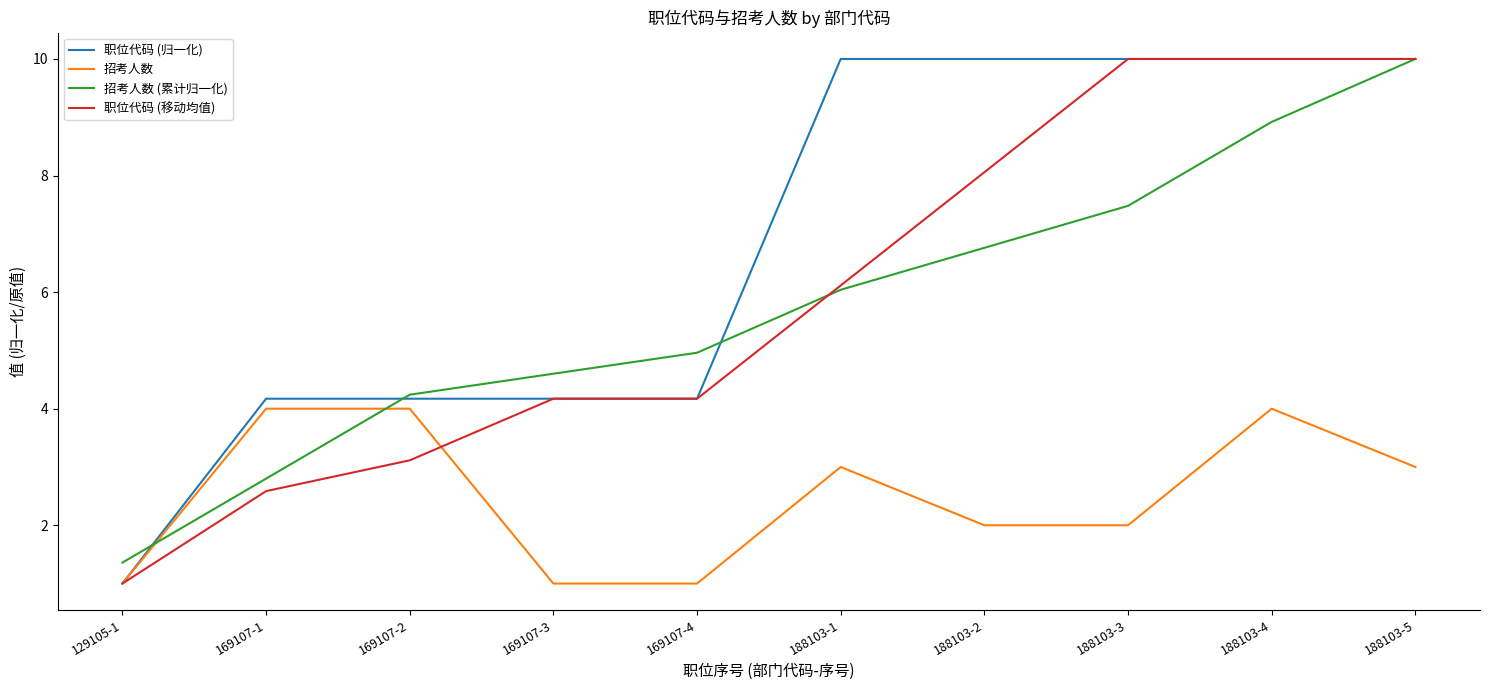

Which series has the largest total across all categories?

职位代码 (归一化)